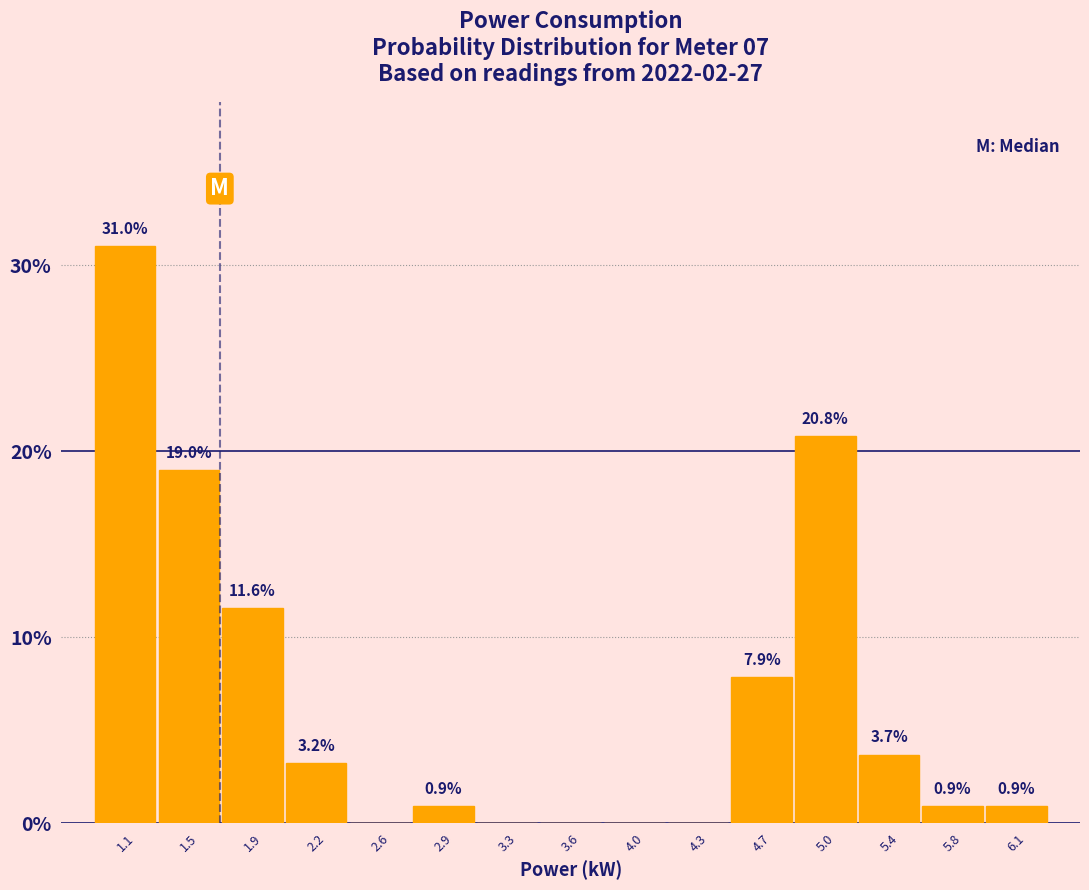

Which range on the x-axis has the tallest bar?

0.95 to 1.30